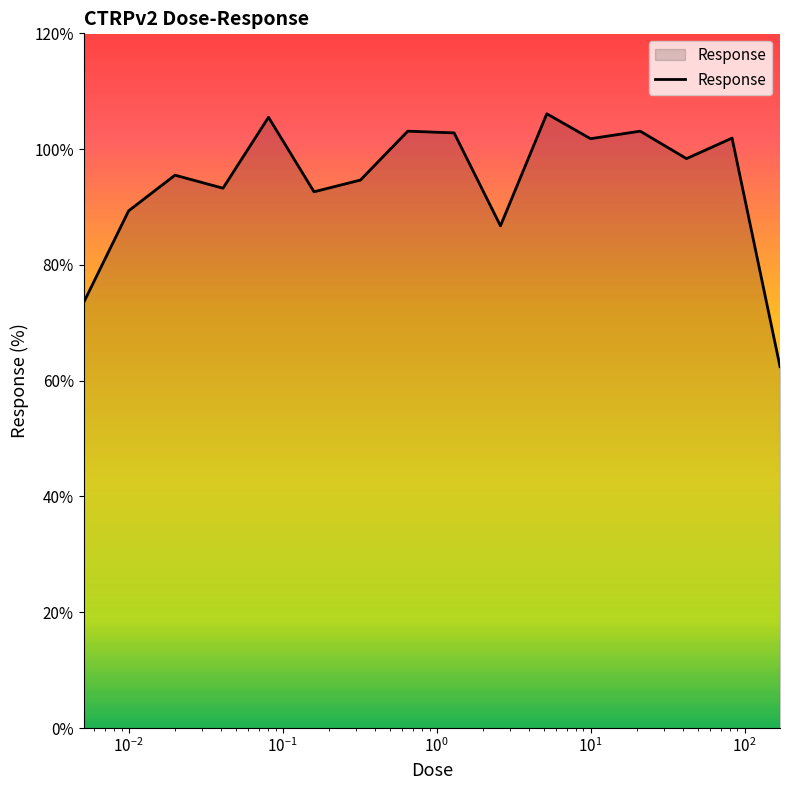

What is the minimum value shown in the chart?

62.4